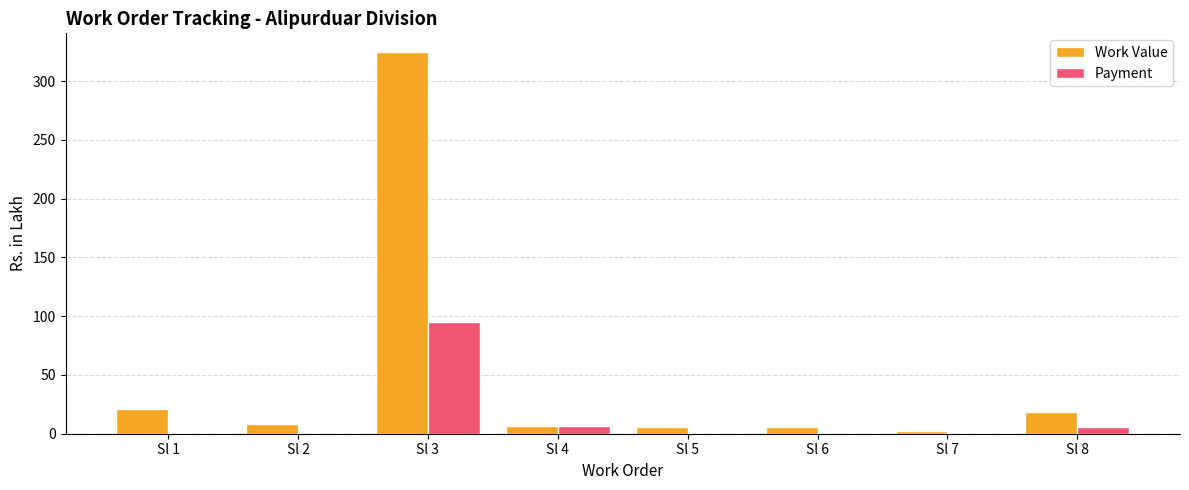

Which category has the highest value in the Work Value series?

Sl 3